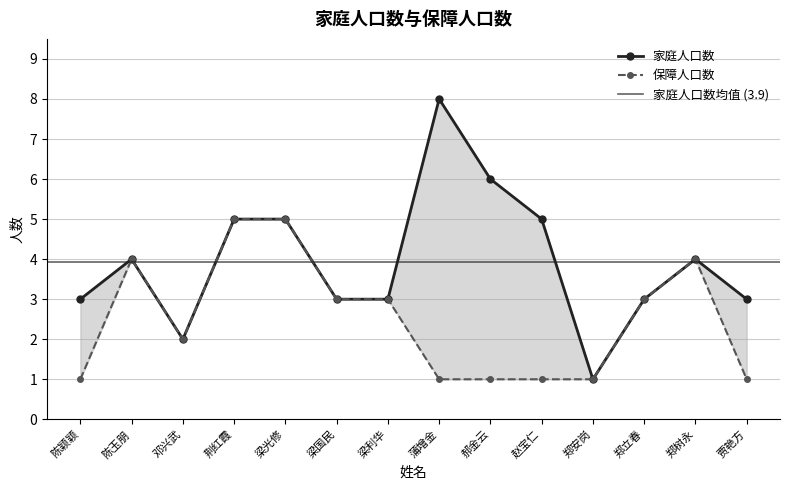

The 保障人口数 series shows 3 at 梁光修. True or false?

False